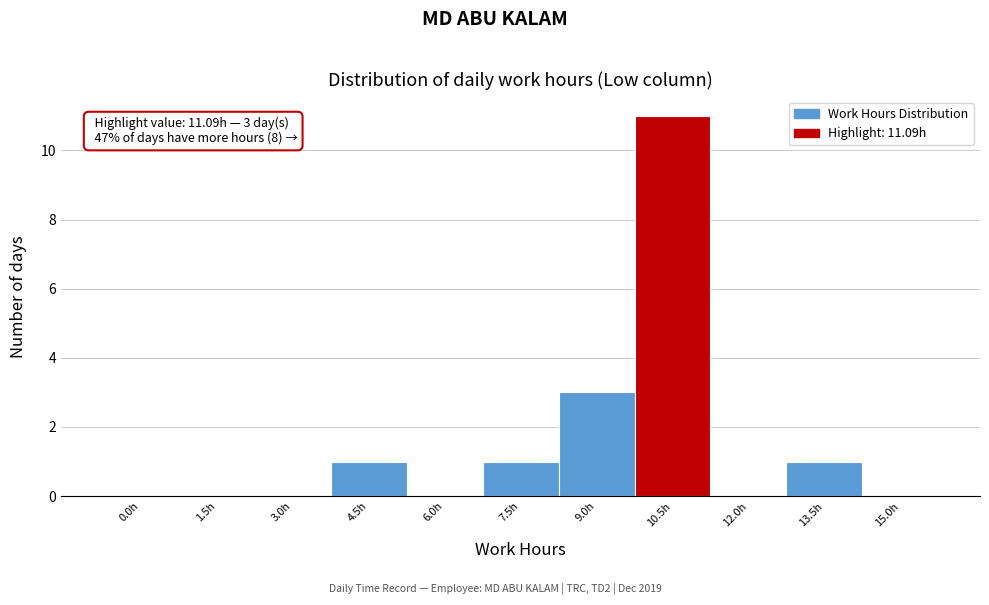

Reading left to right, list all the values displayed in this chart.

0.0h=0	1.5h=0	3.0h=0	4.5h=1	6.0h=0	7.5h=1	9.0h=3	10.5h=11	12.0h=0	13.5h=1	15.0h=0